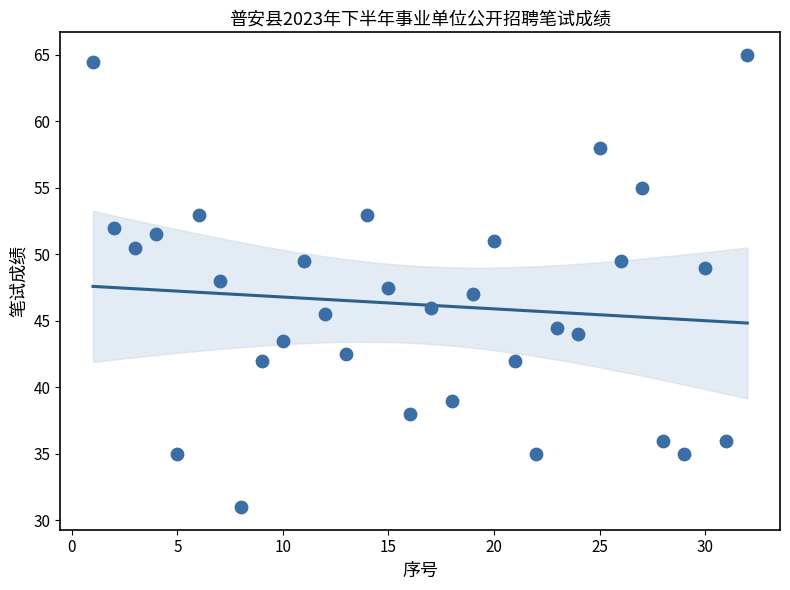

What is the range of Y values (max minus min)?

34.0